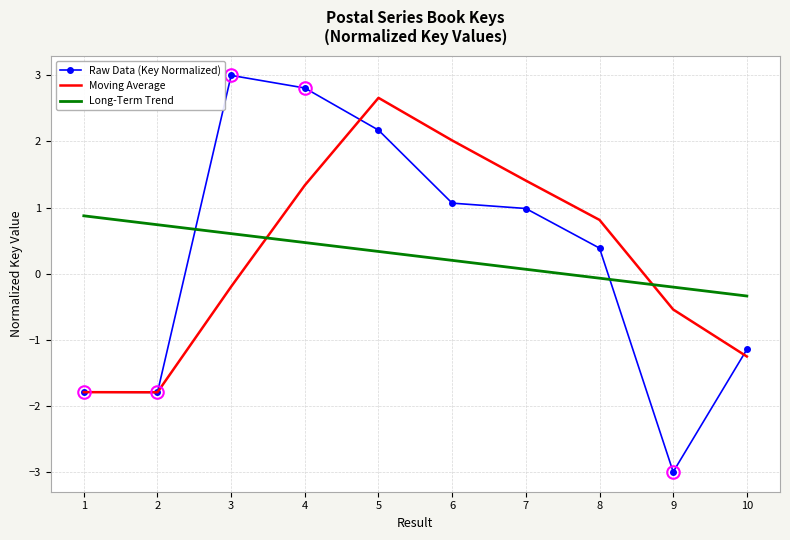

At which category does Moving Average reach its first local valley?

2